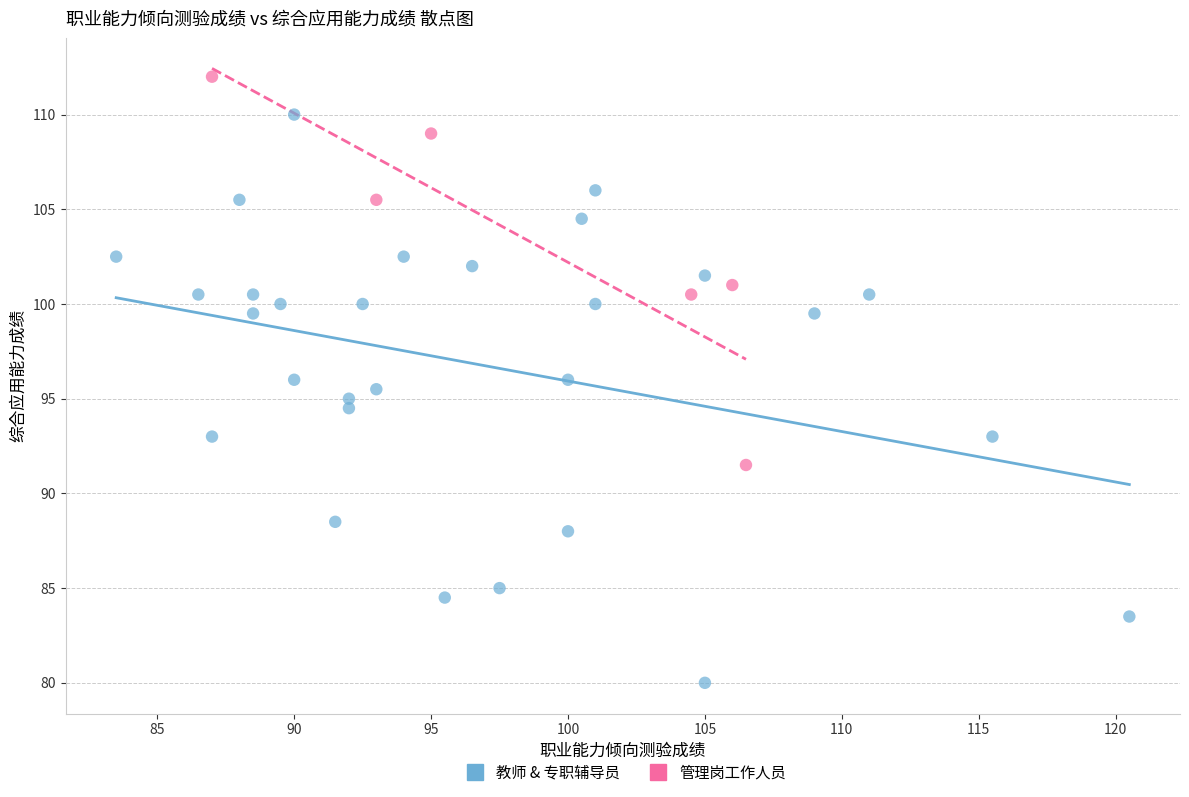

Which series contains the lowest Y value?

教师 & 专职辅导员